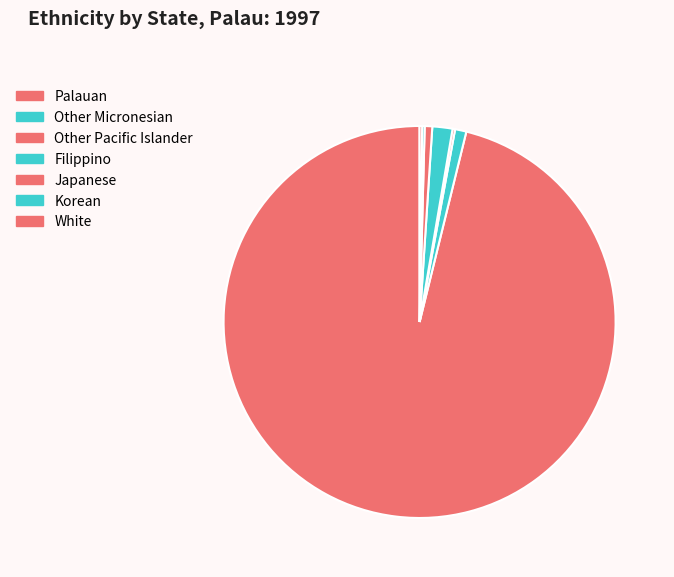

To the nearest percent, what is the average slice percentage?

14%